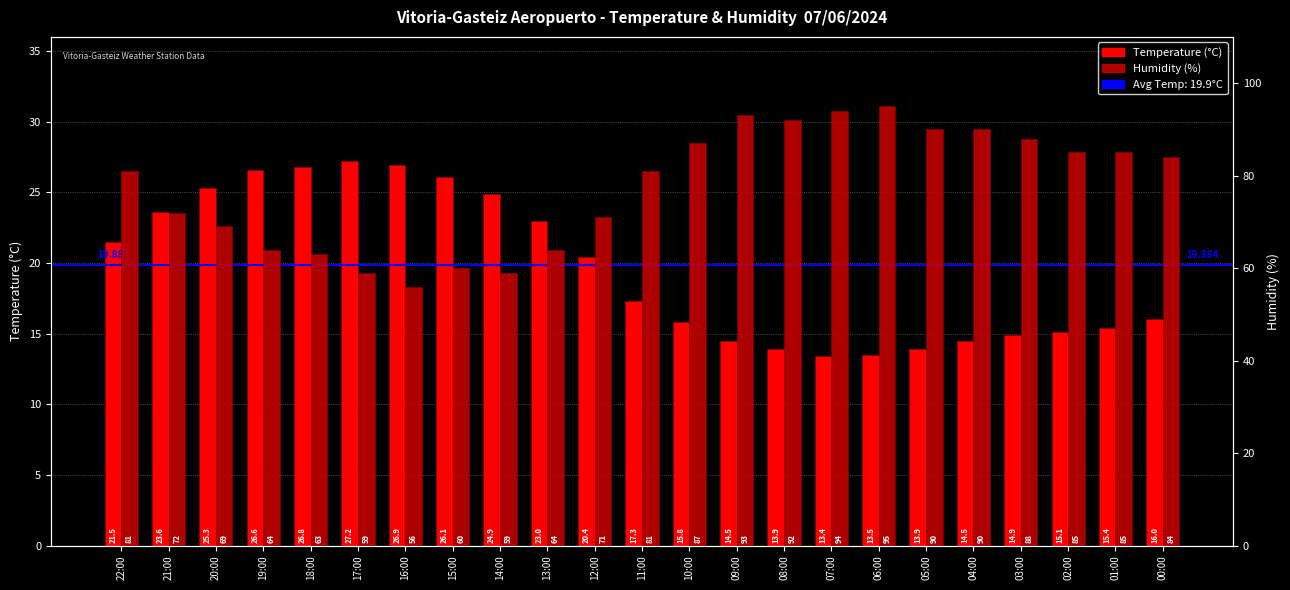

The Humidity (%) series shows 43.1 at 09:00. True or false?

False